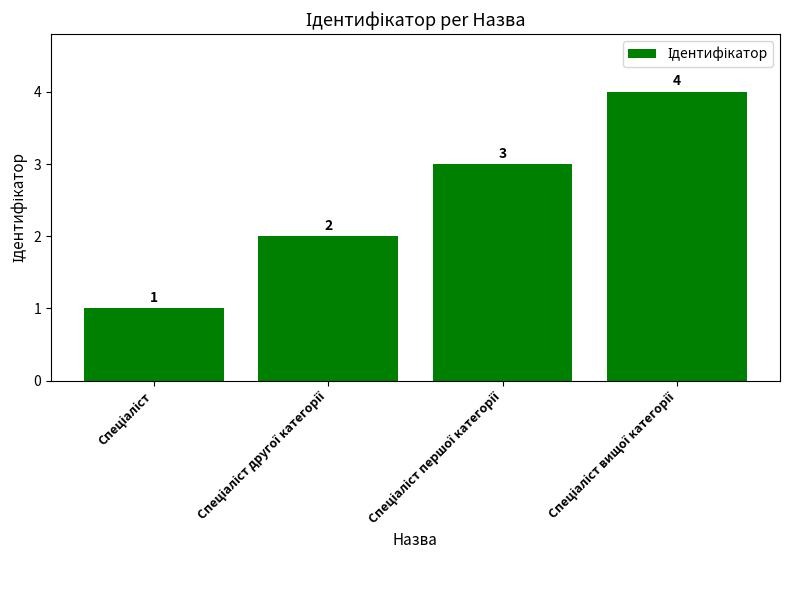

What is the value of the 4th bar from the left?

4